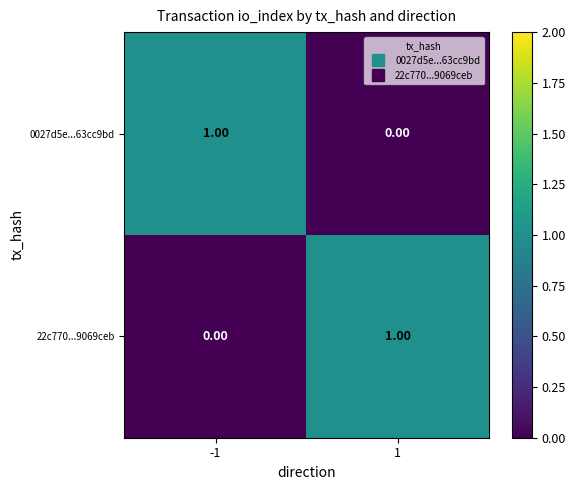

Rank the series at -1 from highest to lowest value.

0027d5e...63cc9bd, 22c770...9069ceb